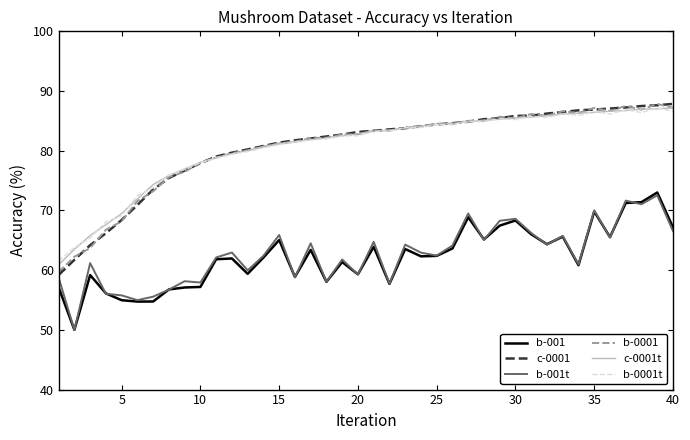

What is the highest value of the c-0001t series?

87.2